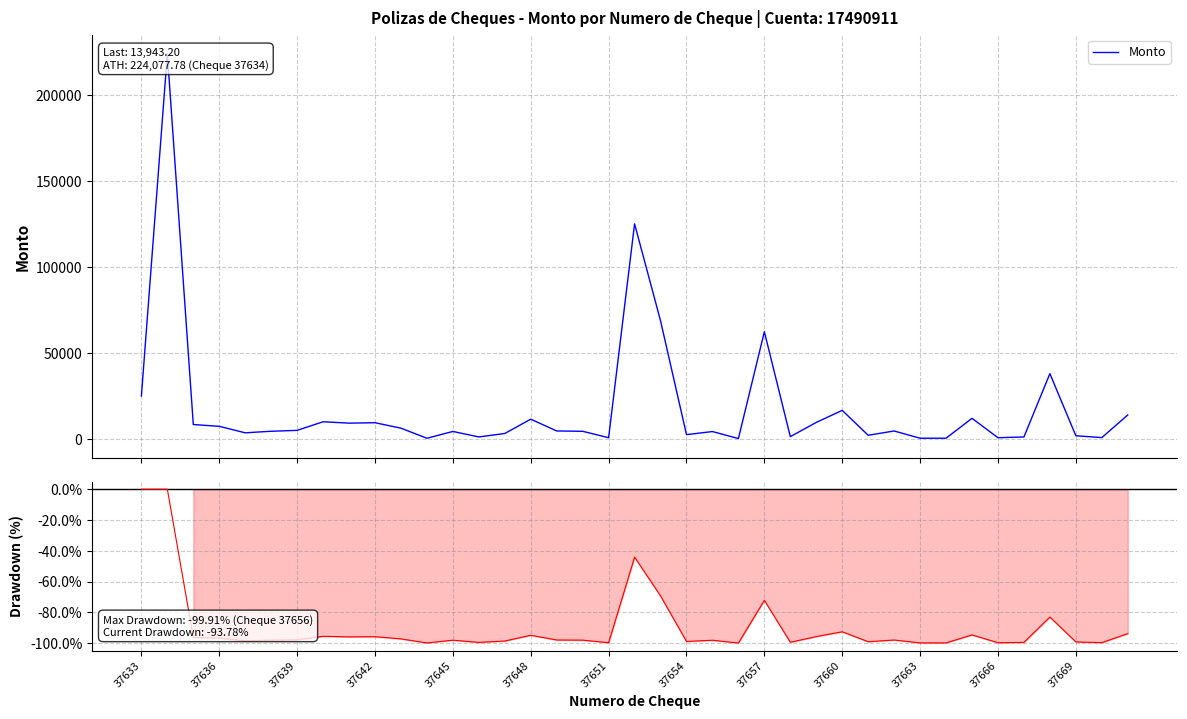

Which series changed the most between 37648 and 25?

Monto